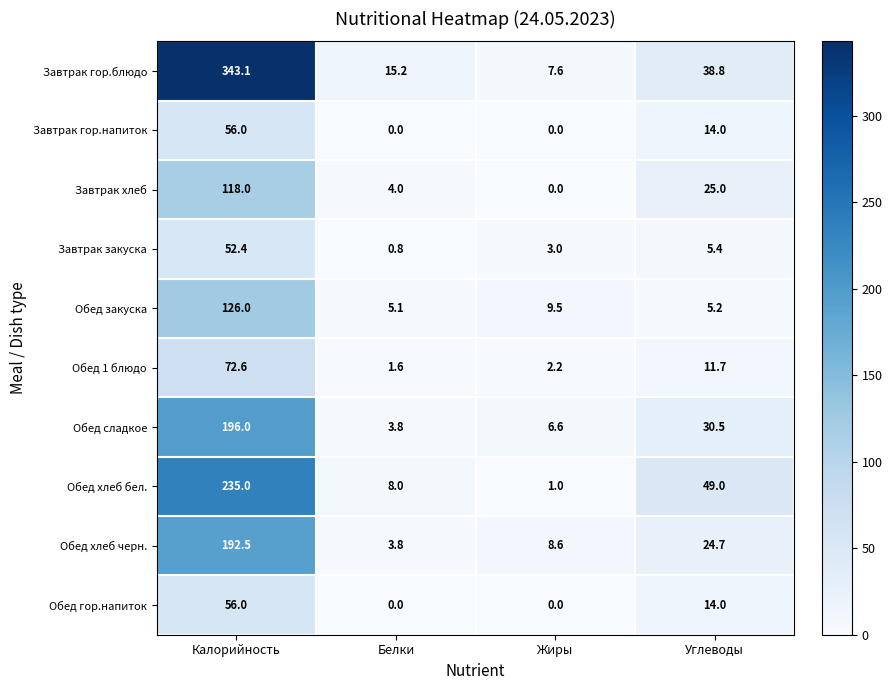

Which series changed the most between Белки and Углеводы?

Обед хлеб бел.